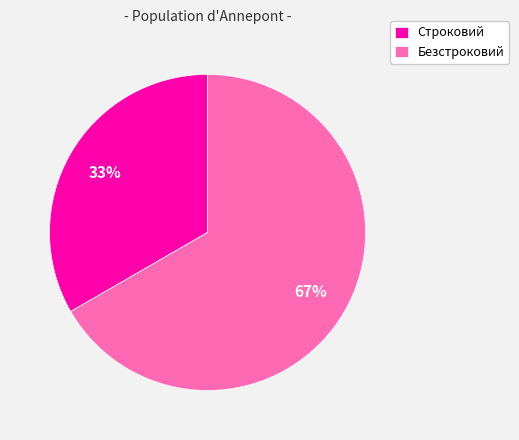

What is the ratio of the value at Безстроковий to the value at Строковий?

2.0